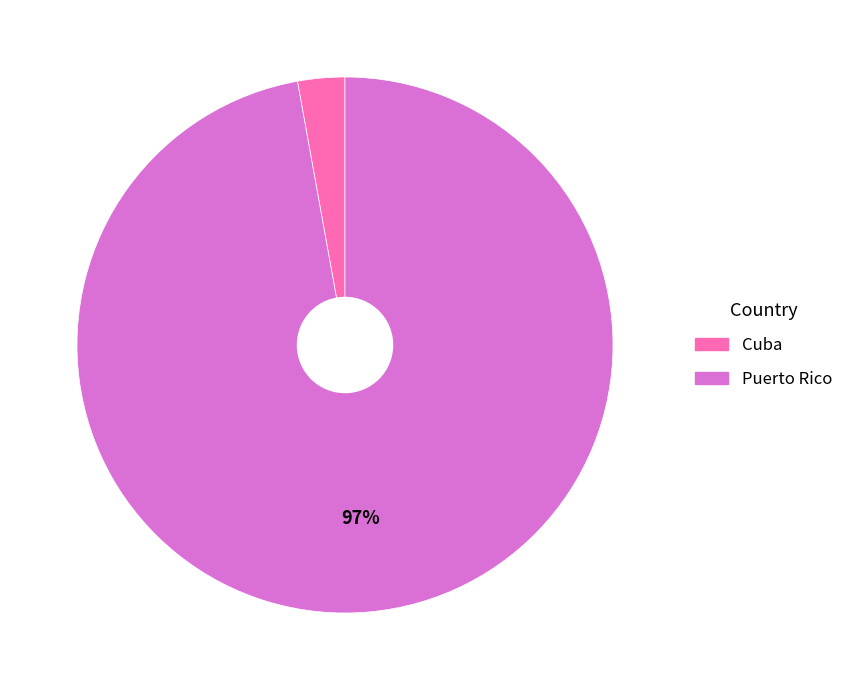

Is Puerto Rico the majority of the pie?

Yes